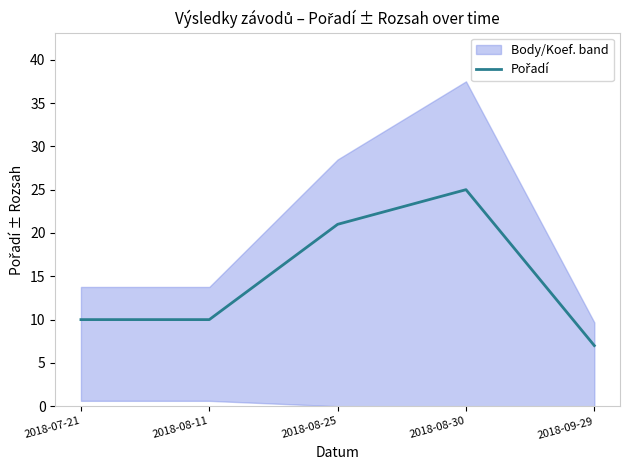

Where is the data nearest to the value 16?

2018-08-25